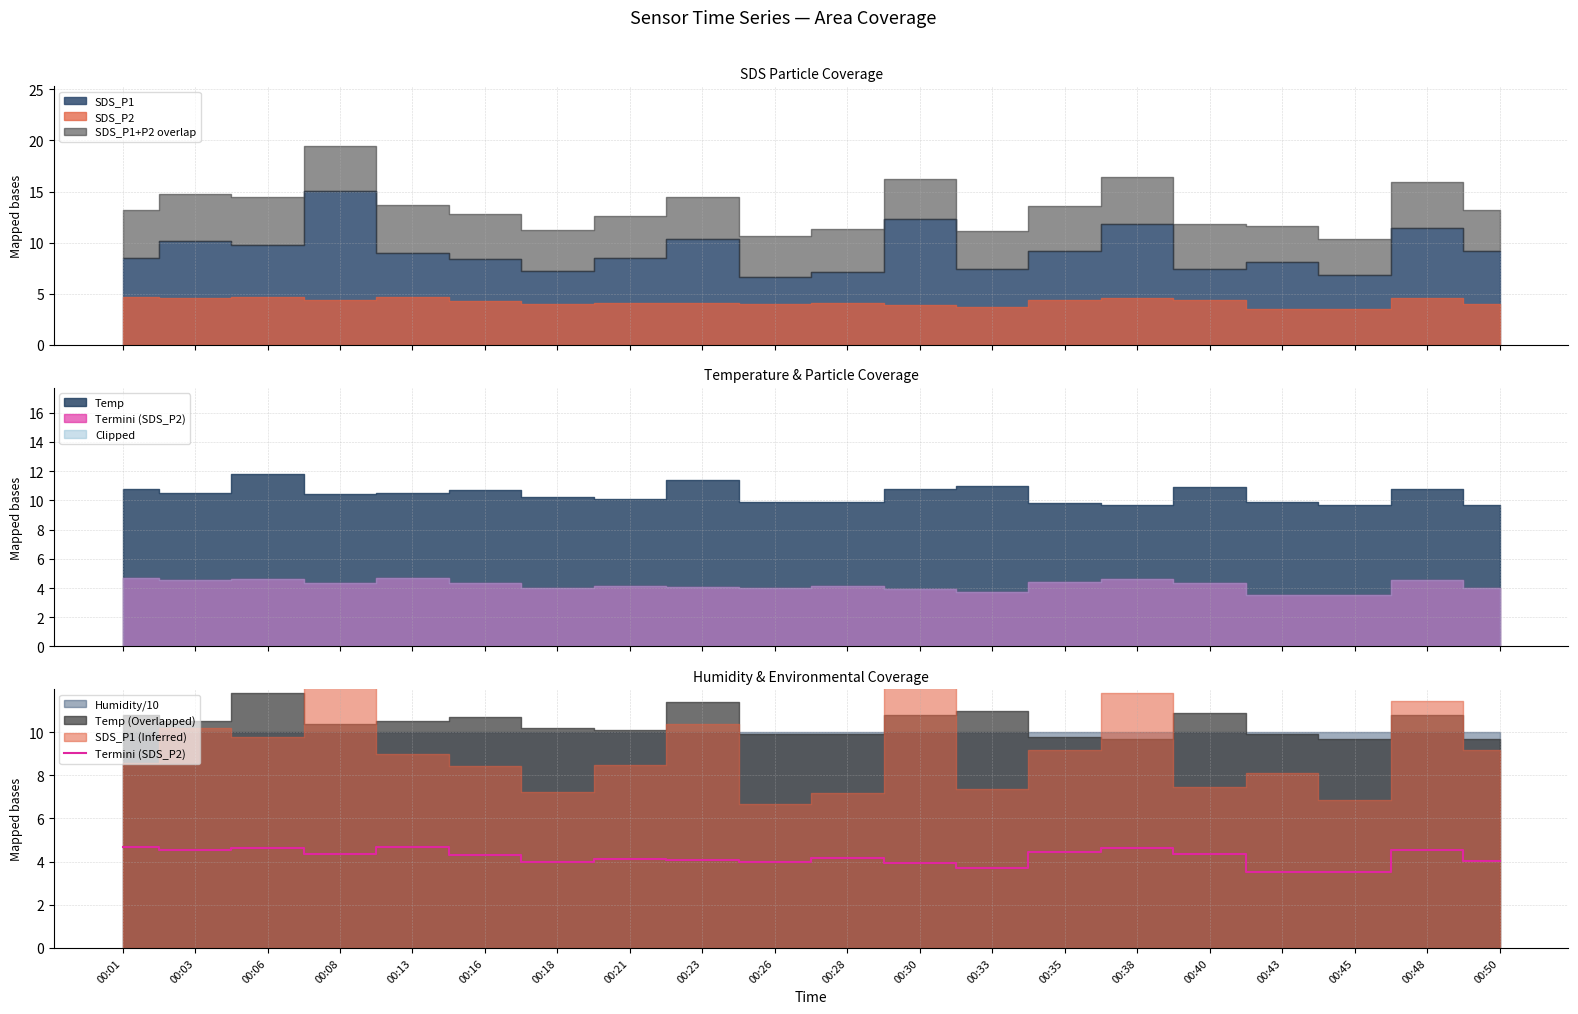

Where is the first local maximum?

00:06